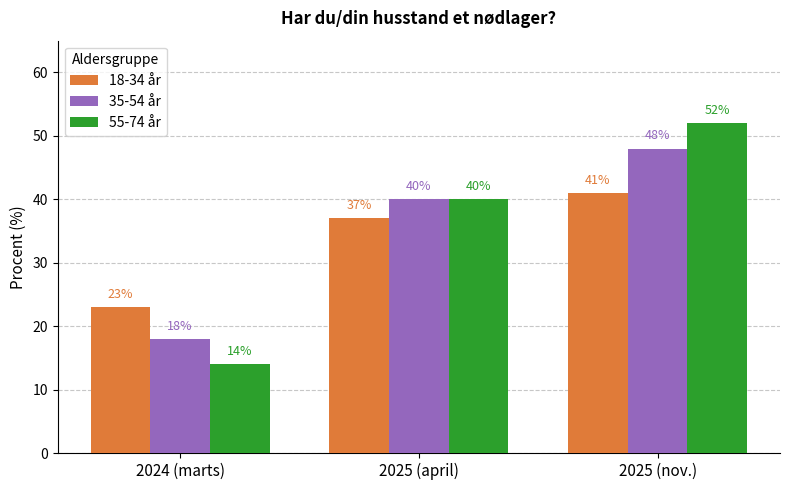

What is the value of the 18-34 år bar at the 3rd from the left?

41